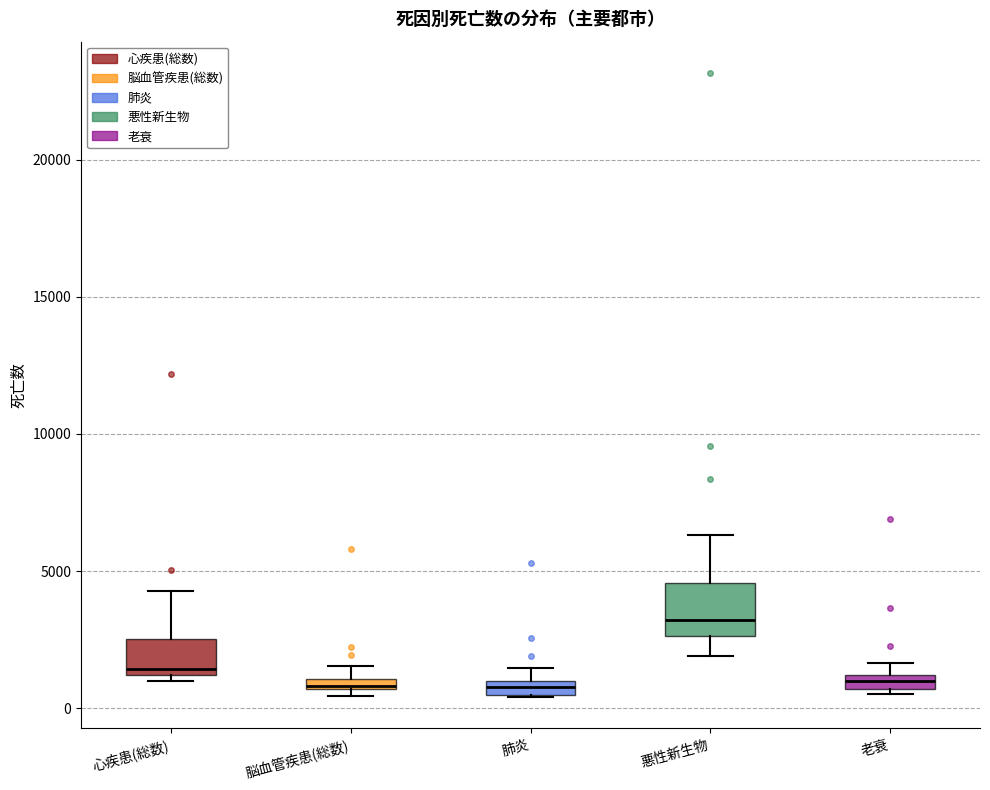

Comparing the boxes themselves (not the whiskers), which one is the tallest?

悪性新生物